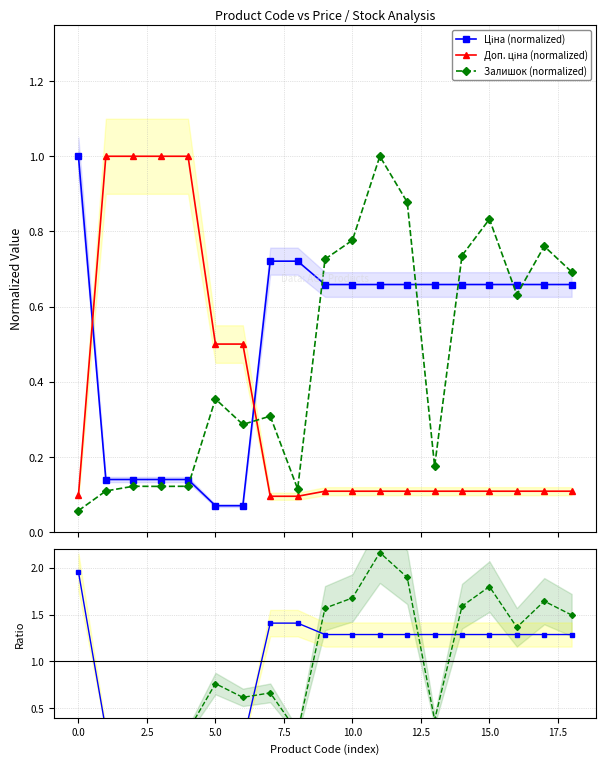

True or false: Ціна ratio has more than 0 points higher than both neighbors.

False